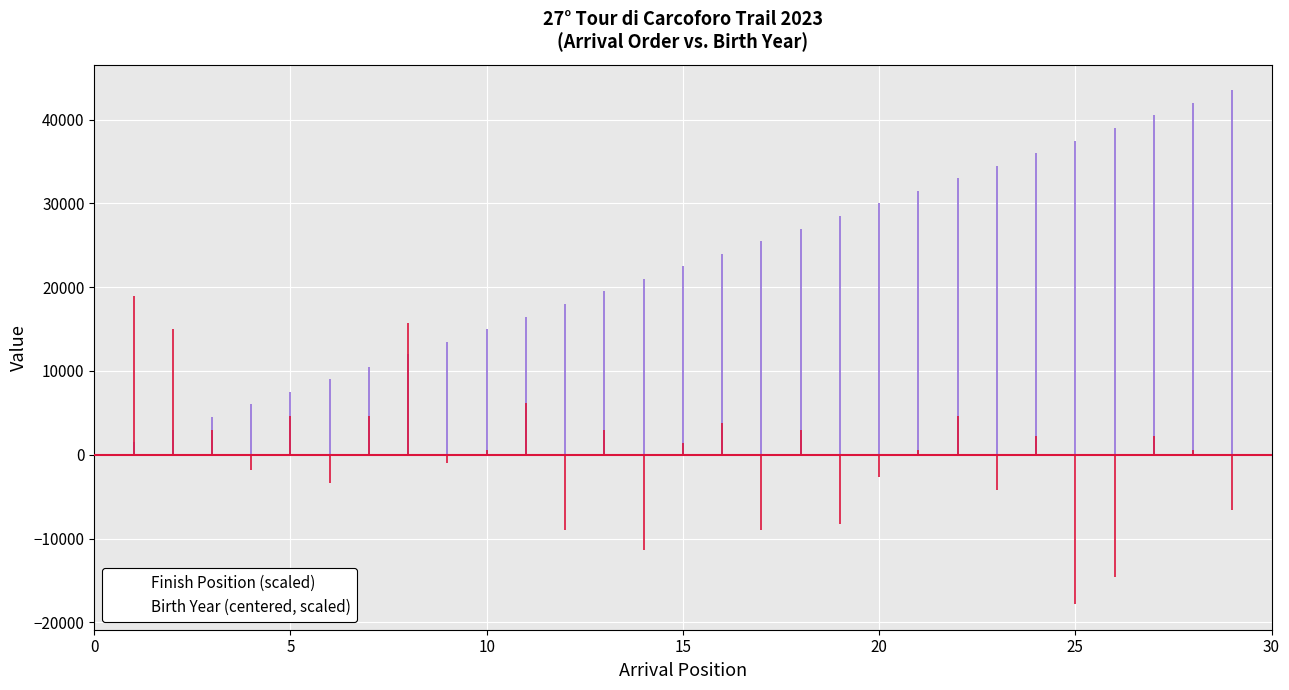

Which series has the largest total across all categories?

Finish Position (scaled)